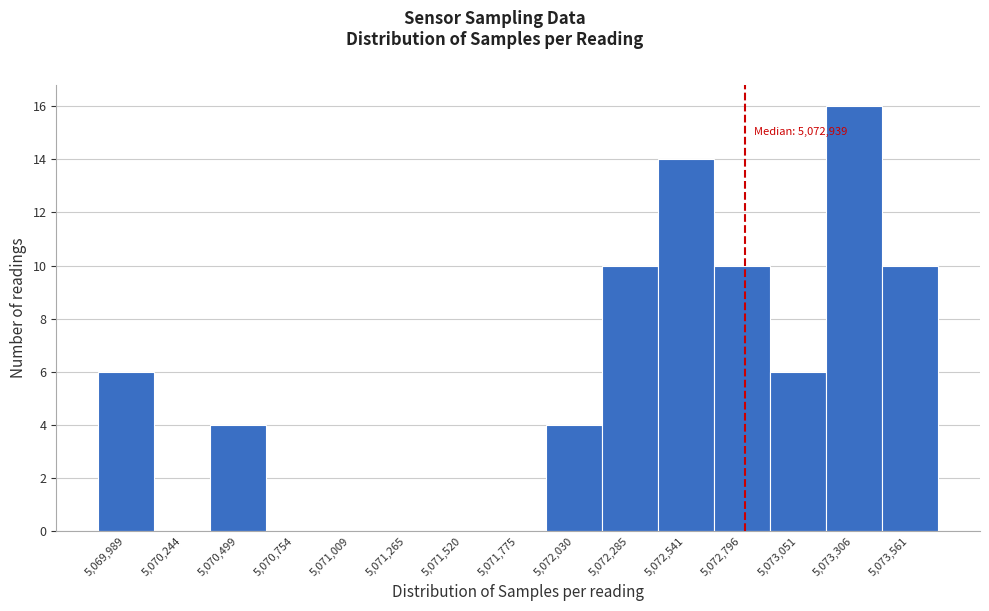

Reading left to right, extract all data points from this chart.

5,069,989=6	5,070,244=0	5,070,499=4	5,070,754=0	5,071,009=0	5,071,265=0	5,071,520=0	5,071,775=0	5,072,030=4	5,072,285=10	5,072,541=14	5,072,796=10	5,073,051=6	5,073,306=16	5,073,561=10